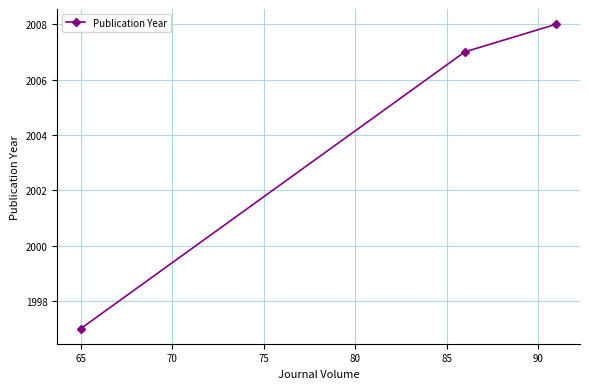

What is the average value?

2004